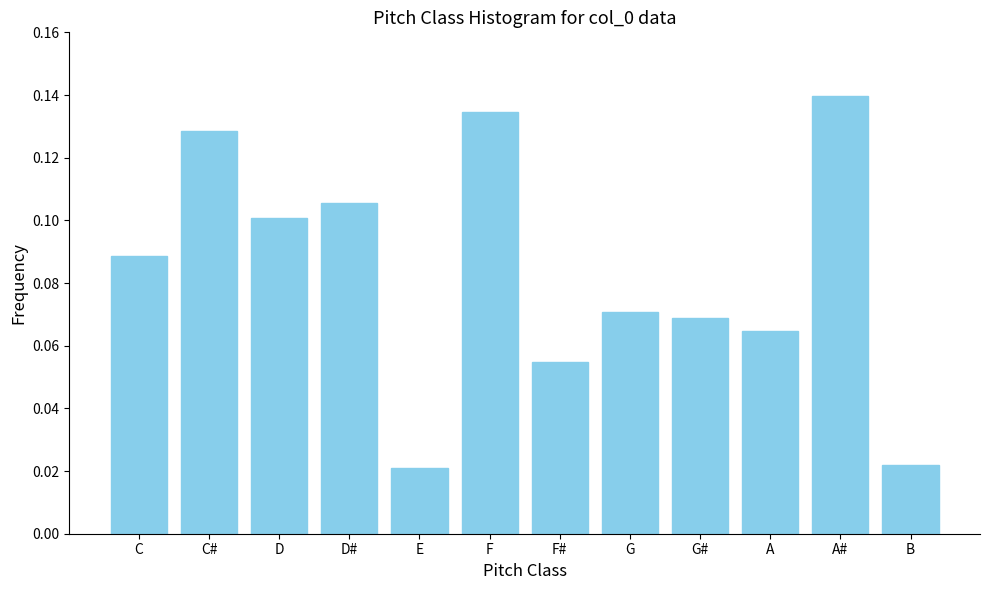

What is the label of the 11th bar from the left?

A#